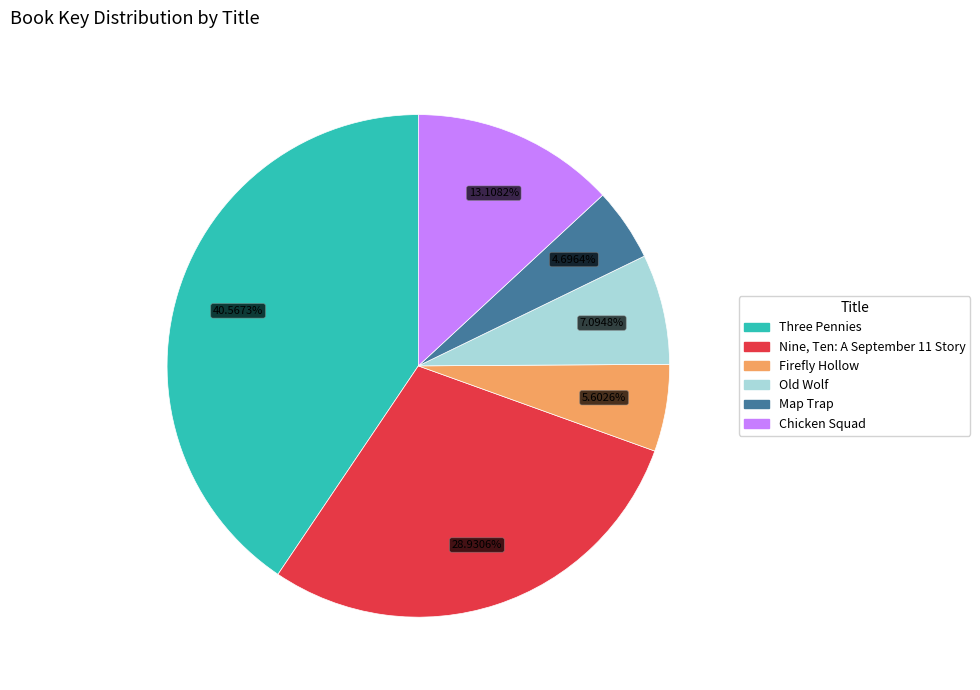

Count the number of slices in the pie.

6